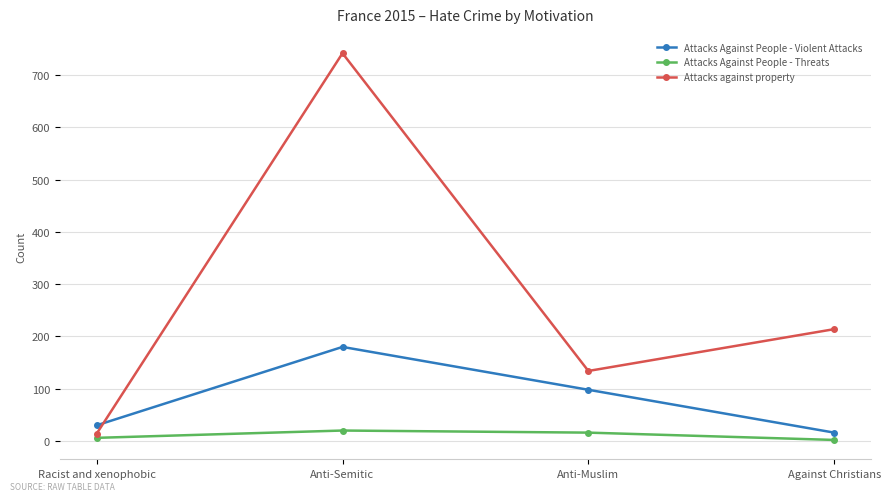

What are all the series names shown in the legend?

Attacks Against People - Violent Attacks, Attacks Against People - Threats, Attacks against property